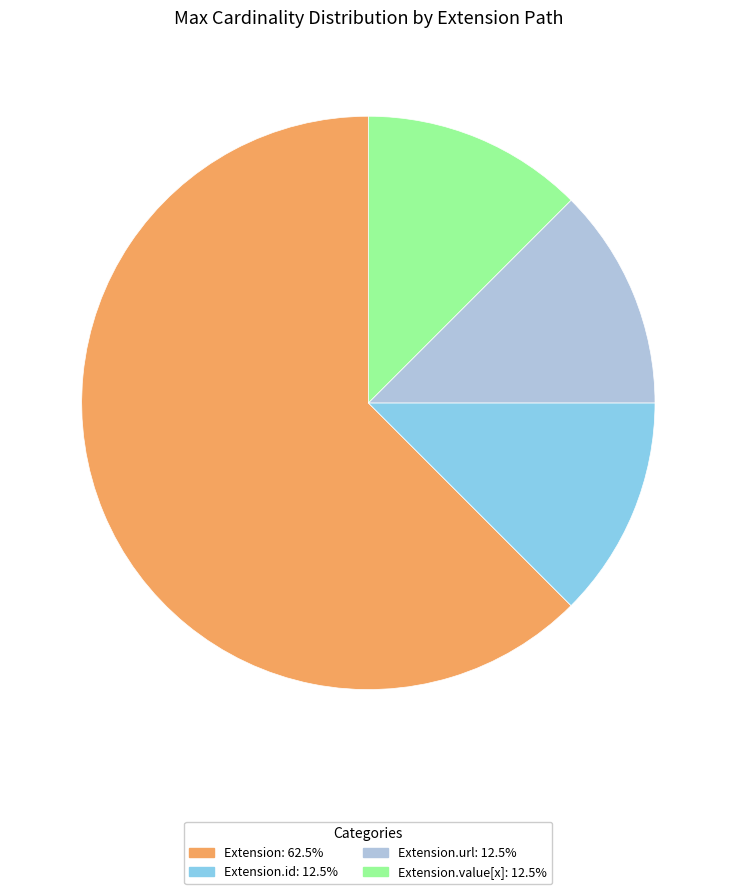

Is there a majority slice in this chart?

Yes